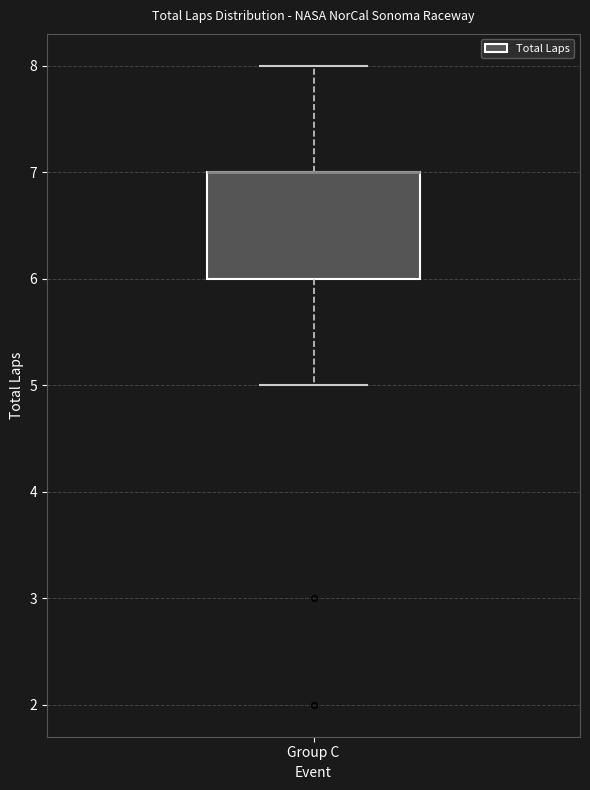

Read this box plot against the y-axis: the position of the median line, the range covered by the box, and the ends of both whiskers. The values are not printed on the chart, so give them approximately, as read against the axis.

median 7 (drawn on the box's upper edge), box 6 to 7, whiskers 5 to 8